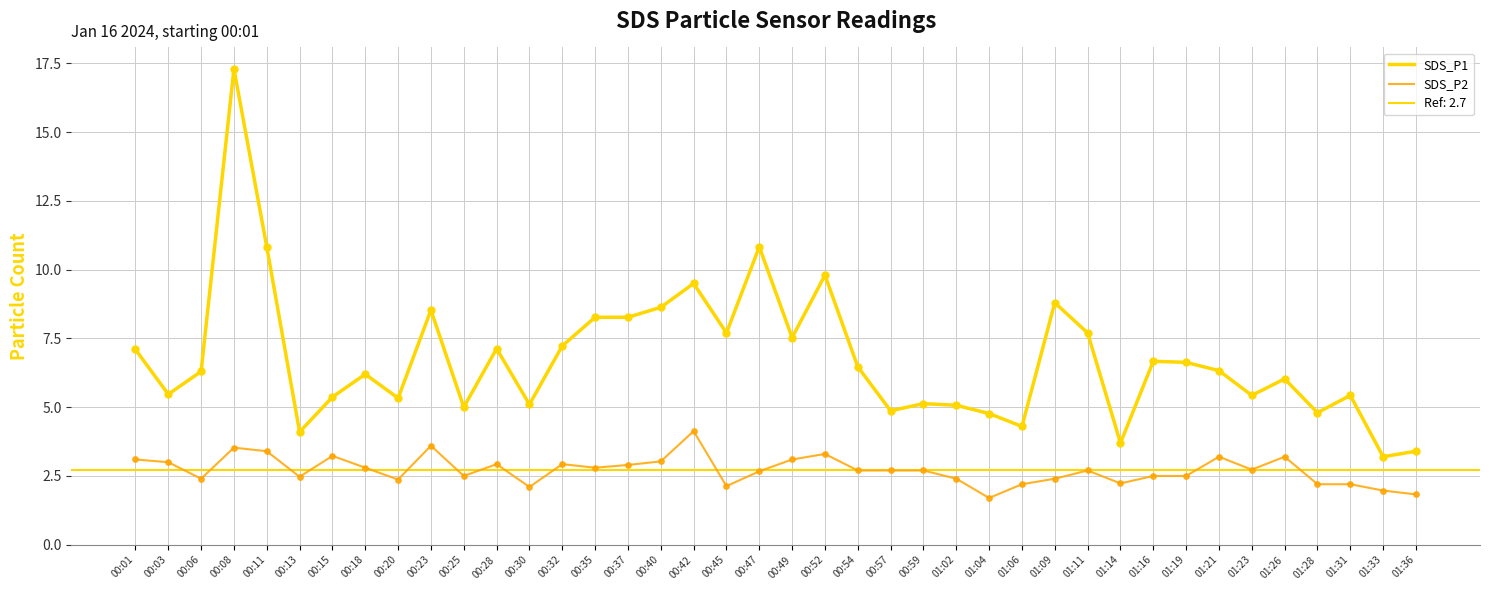

Which series reaches the minimum Y coordinate?

SDS_P2